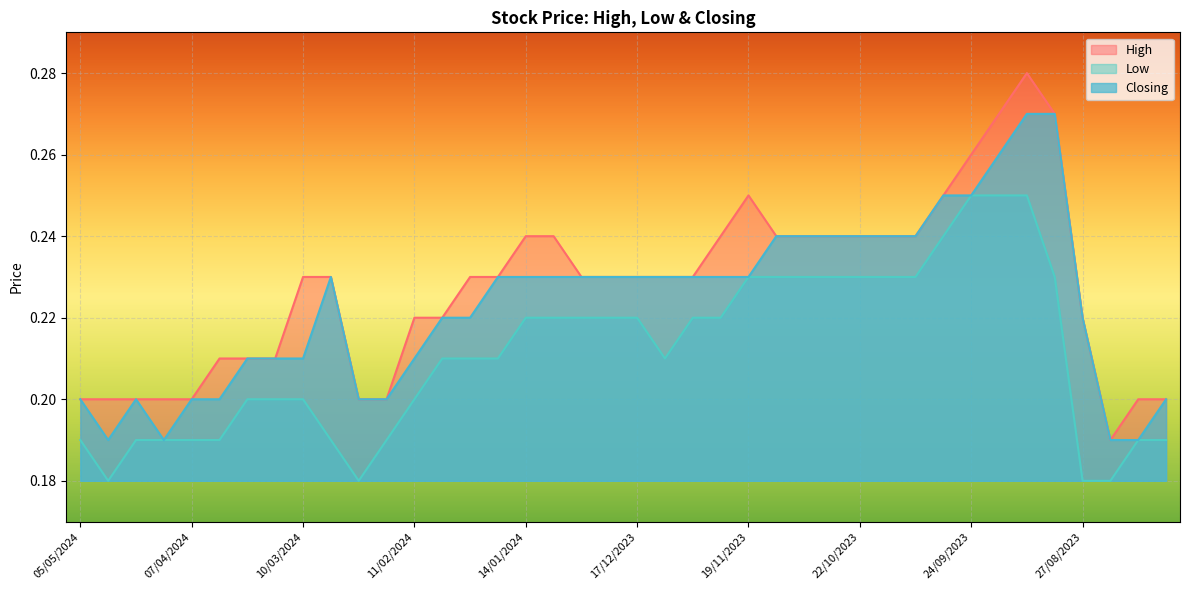

True or false: High and Low intersect in this chart.

False